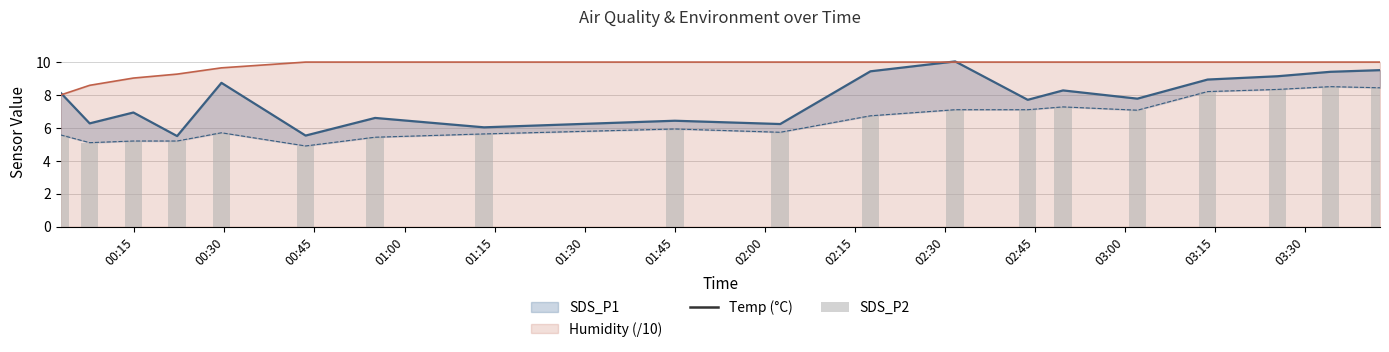

The value of SDS_P2 at 00:15 is 5.2. True or false?

True